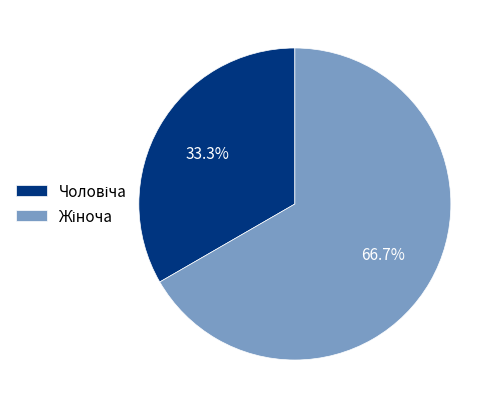

Is there a majority slice in this chart?

Yes